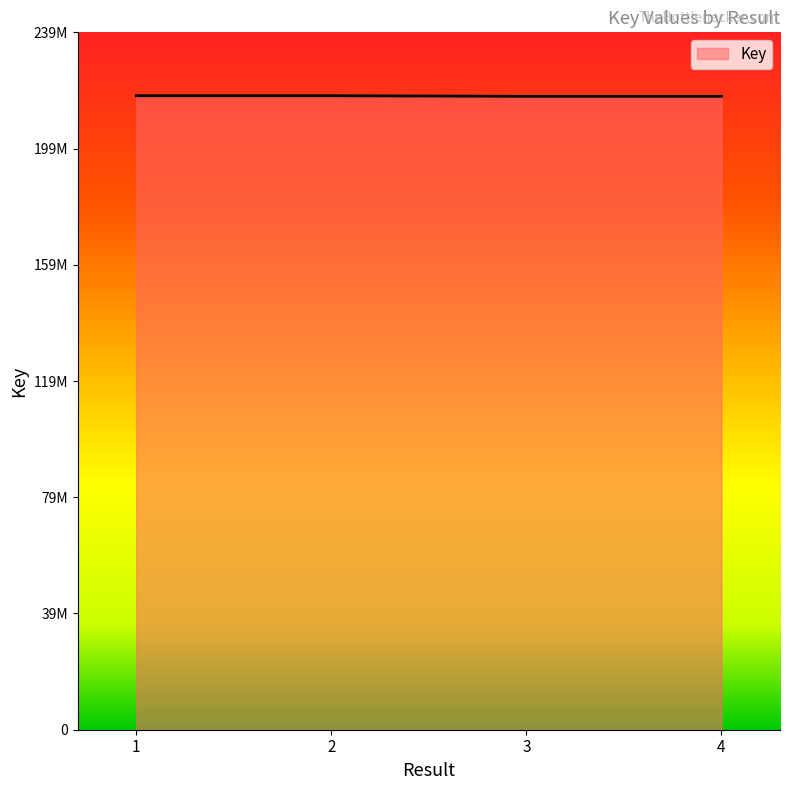

True or false: there are more than 1 points higher than both neighbors.

False